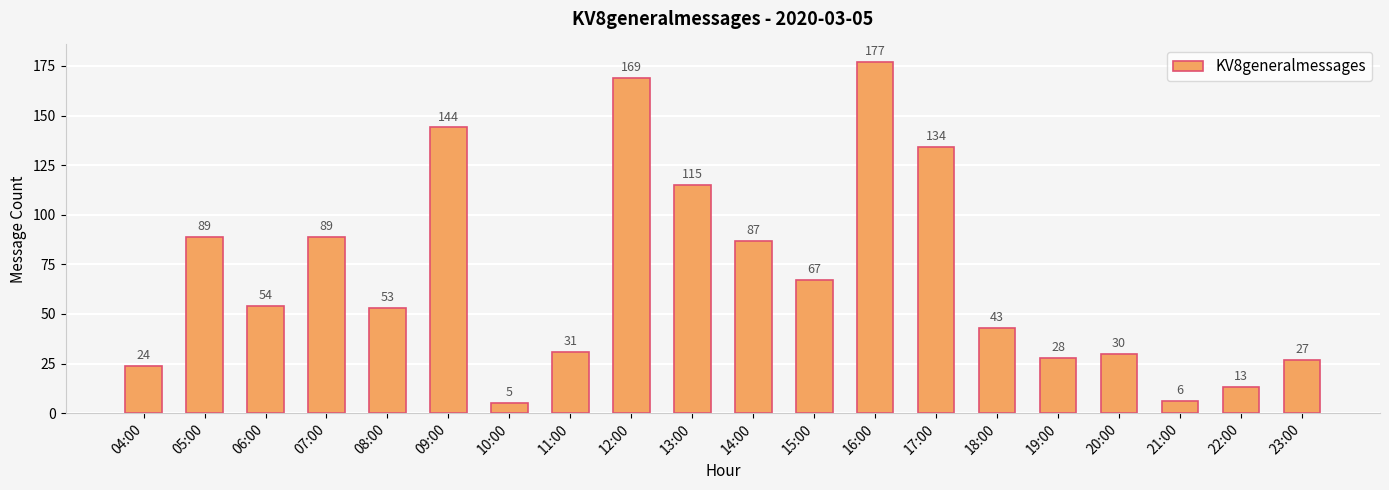

What is the change in value from 04:00 to 23:00?

+3